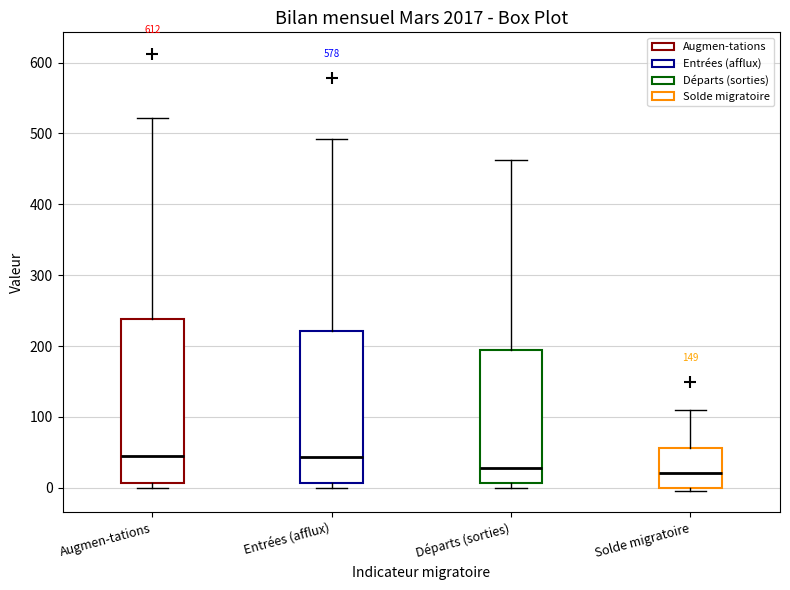

Comparing the boxes themselves (not the whiskers), which one is the tallest?

Augmen-tations